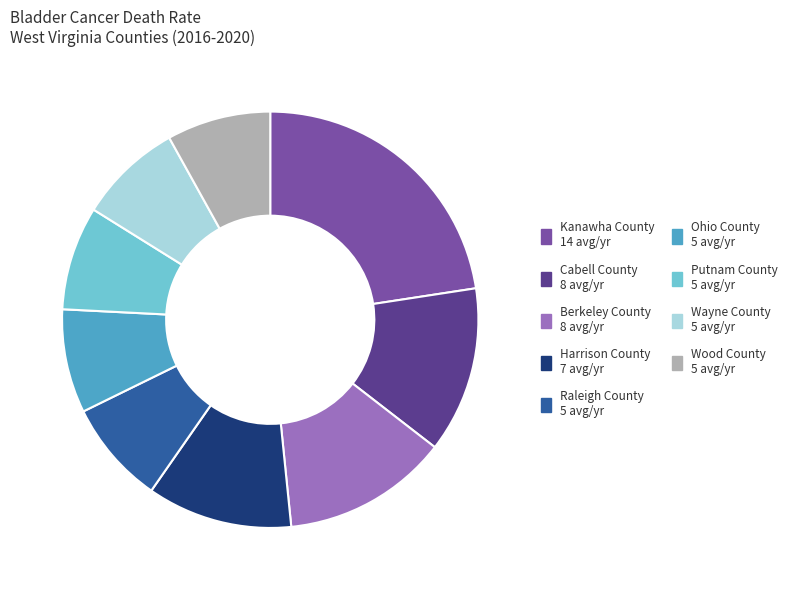

Count the number of slices in the pie.

9